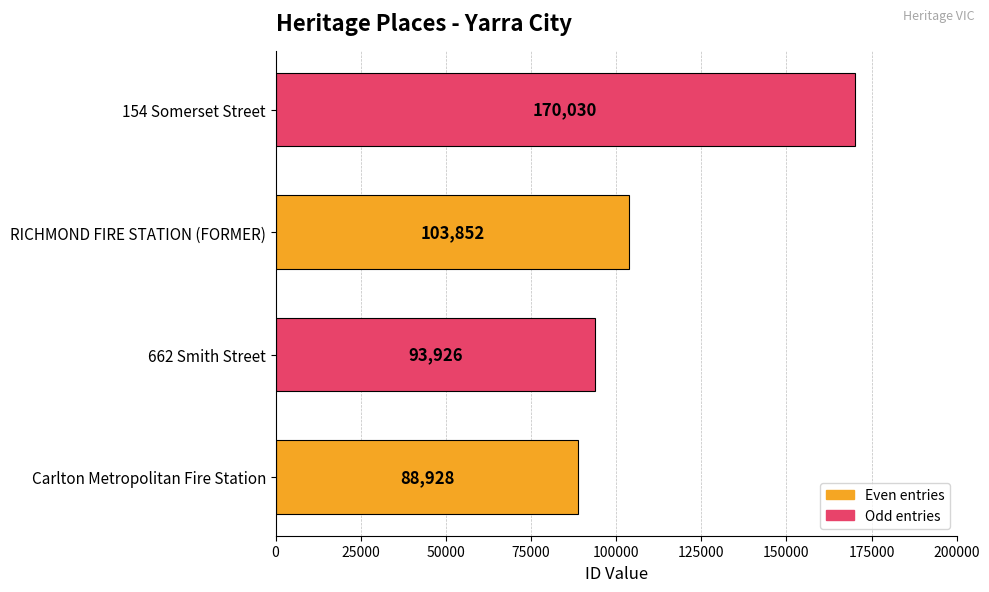

Read the value at 662 Smith Street.

93926